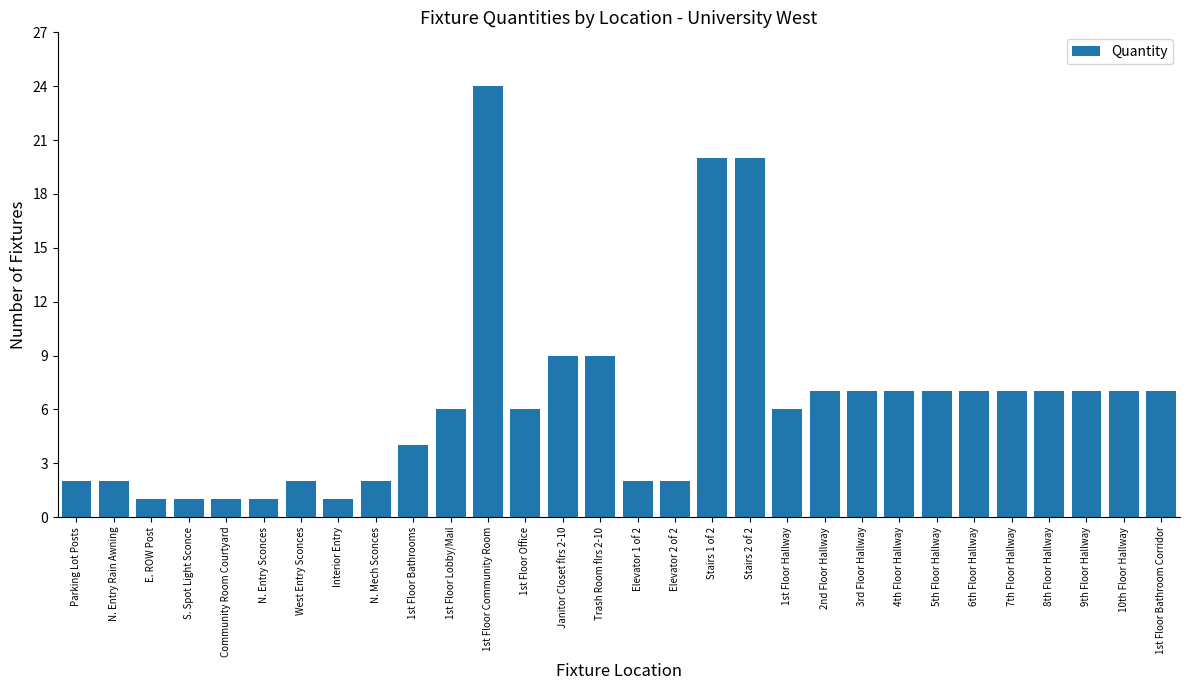

What is the label of the 25th bar from the left?

6th Floor Hallway